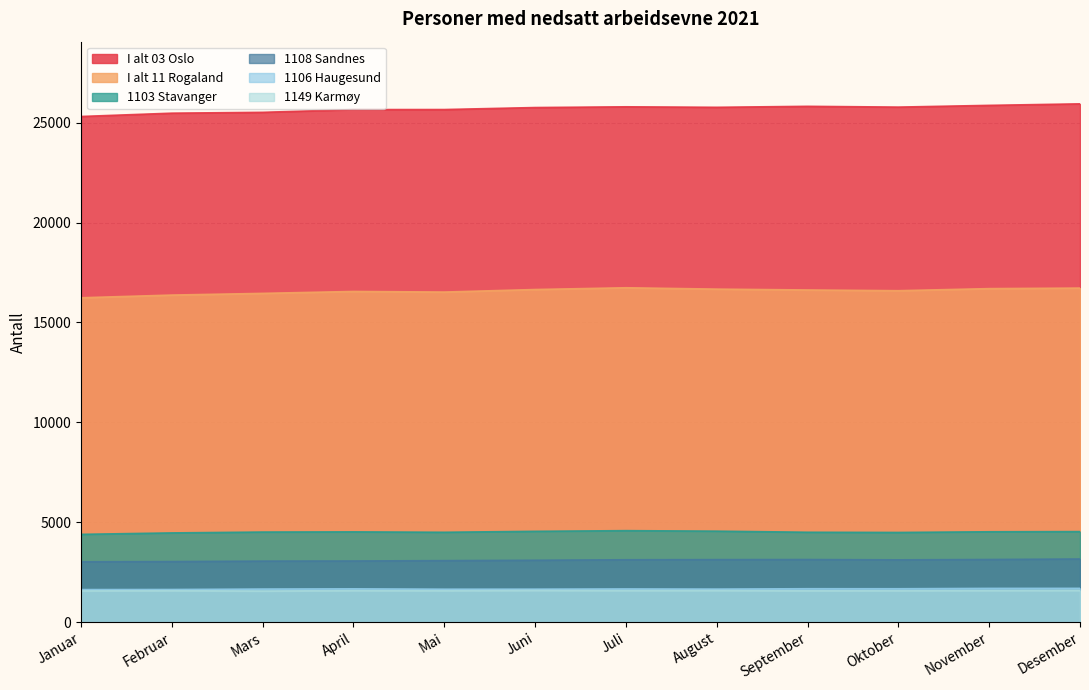

What is the difference between the 1106 Haugesund values at April and Februar?

33